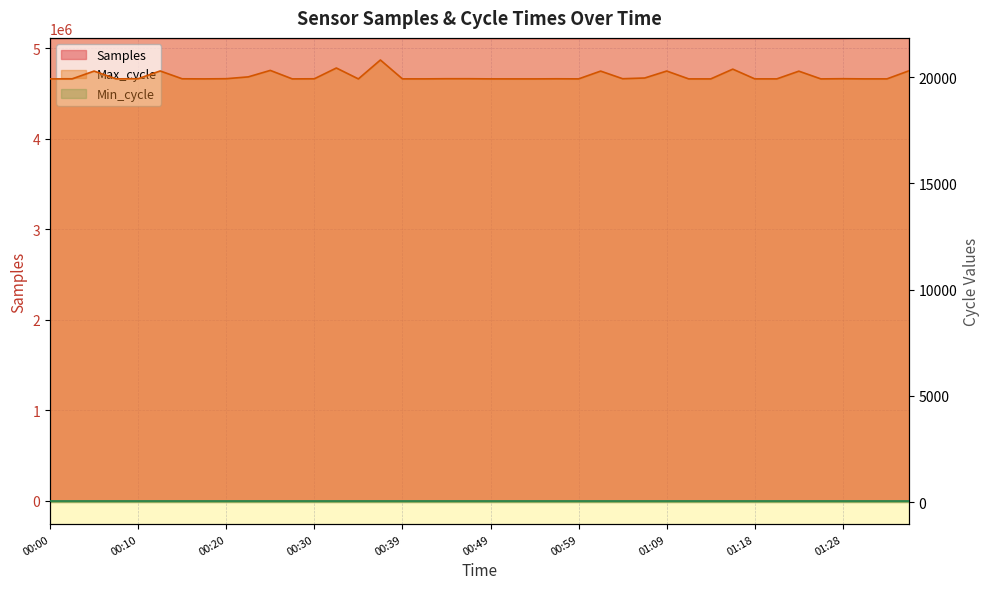

Which series has the largest range (max minus min)?

Samples